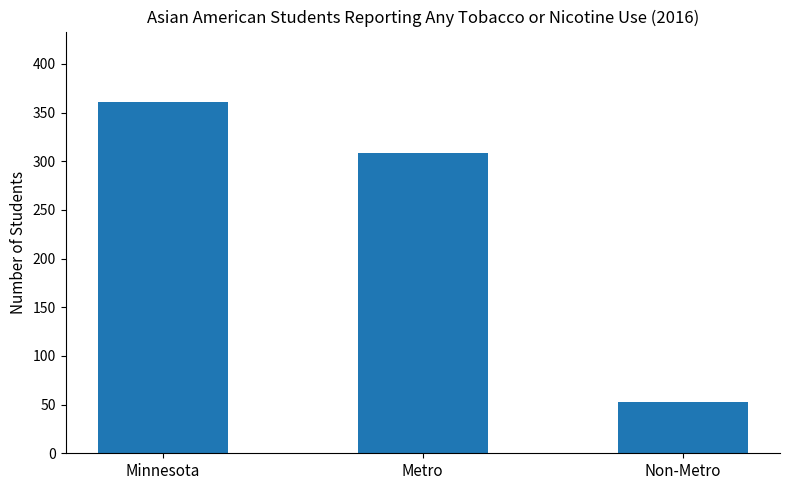

What is the label of the 2nd bar from the right?

Metro